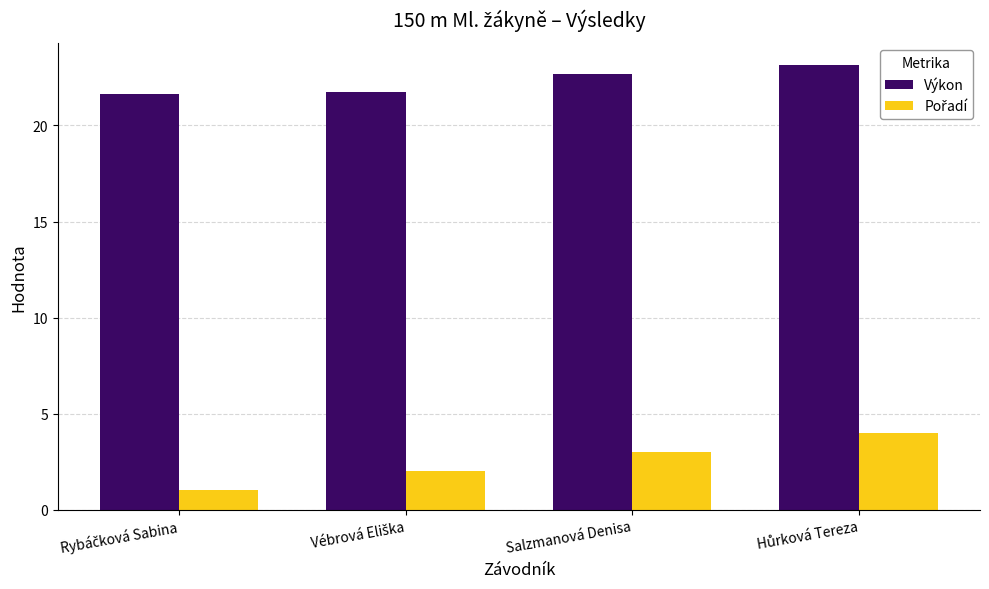

At which label does Výkon first exceed 22?

Salzmanová Denisa